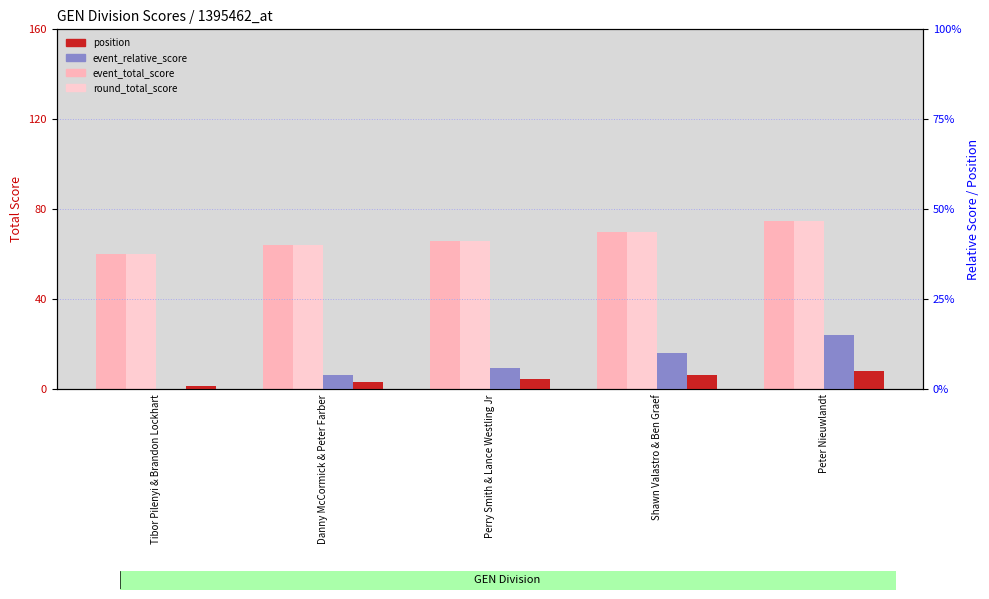

What is the label of the 5th bar from the right?

Tibor Pilenyi & Brandon Lockhart